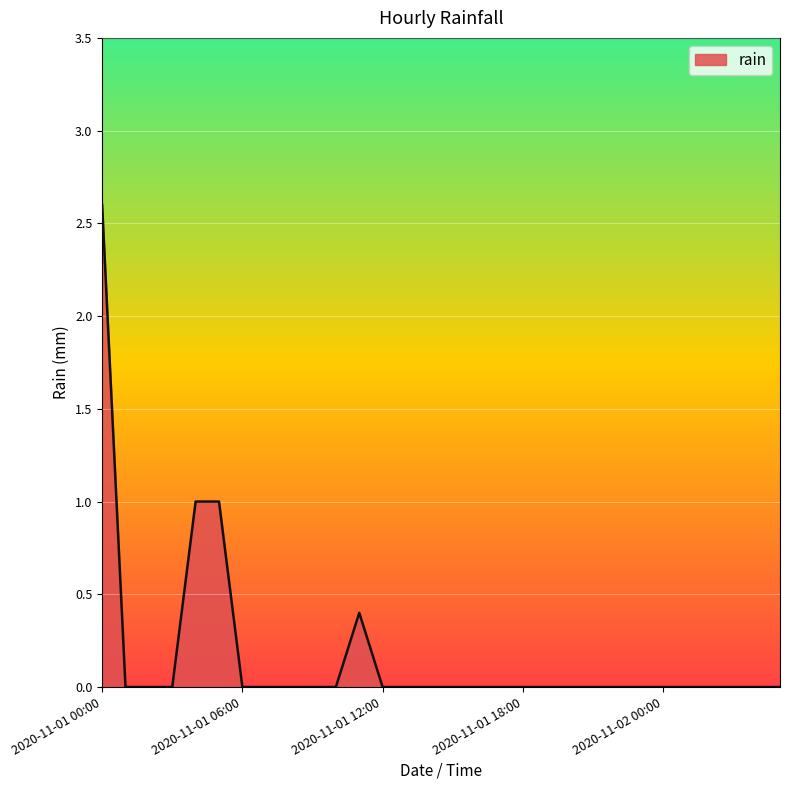

What is the maximum value shown in the chart?

2.6